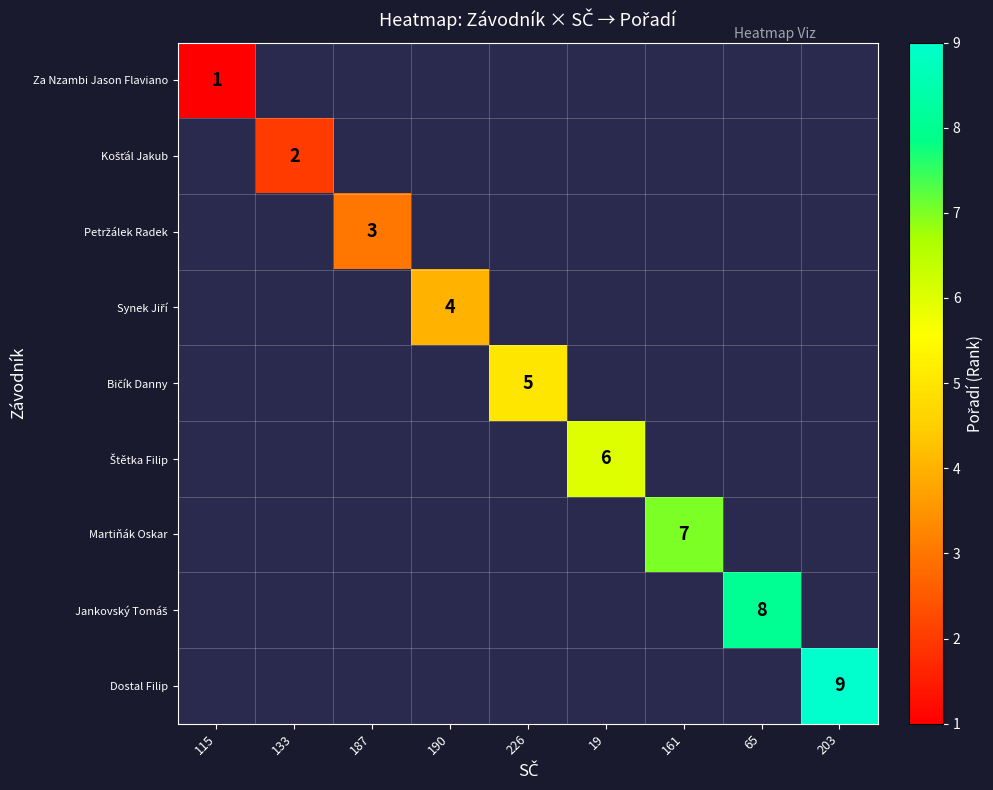

What is the minimum value shown in the chart?

1.0